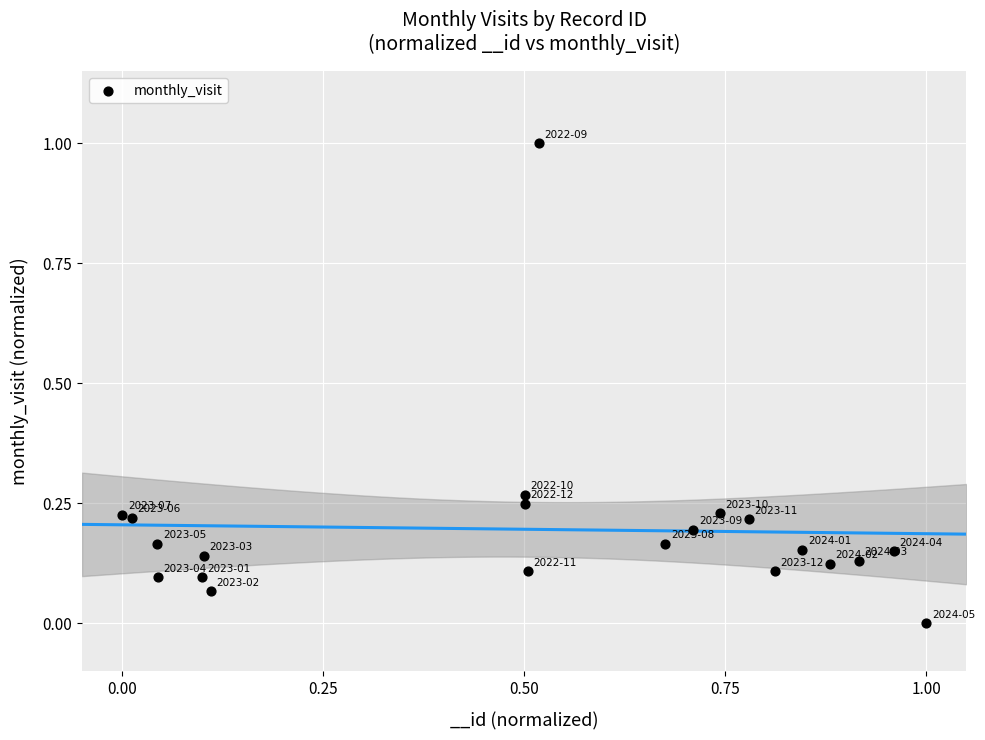

What is the range of Y values (max minus min)?

1.0